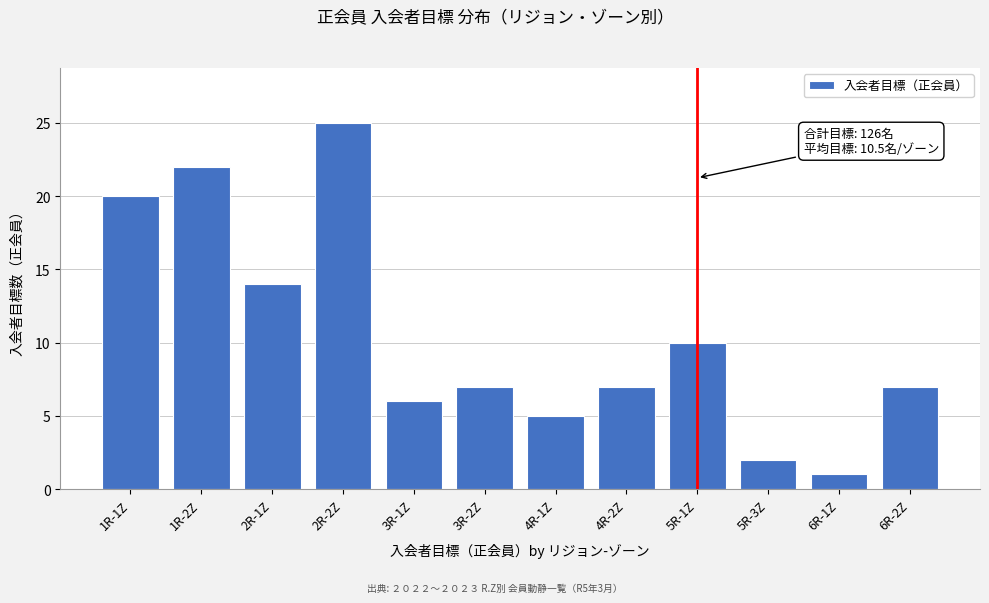

Reading left to right, list all the values displayed in this chart.

1R-1Z=20	1R-2Z=22	2R-1Z=14	2R-2Z=25	3R-1Z=6	3R-2Z=7	4R-1Z=5	4R-2Z=7	5R-1Z=10	5R-3Z=2	6R-1Z=1	6R-2Z=7